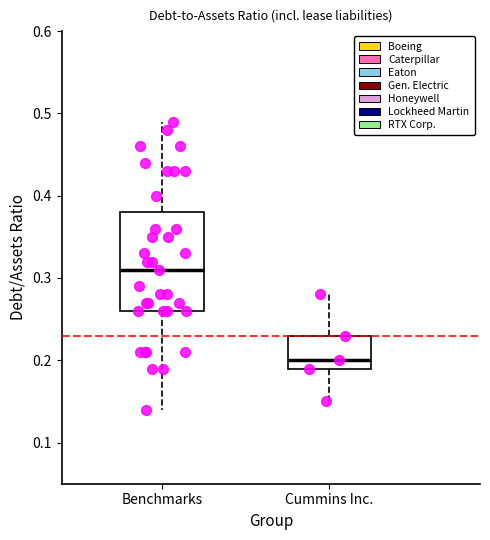

Comparing the boxes themselves (not the whiskers), which one is the tallest?

Benchmarks